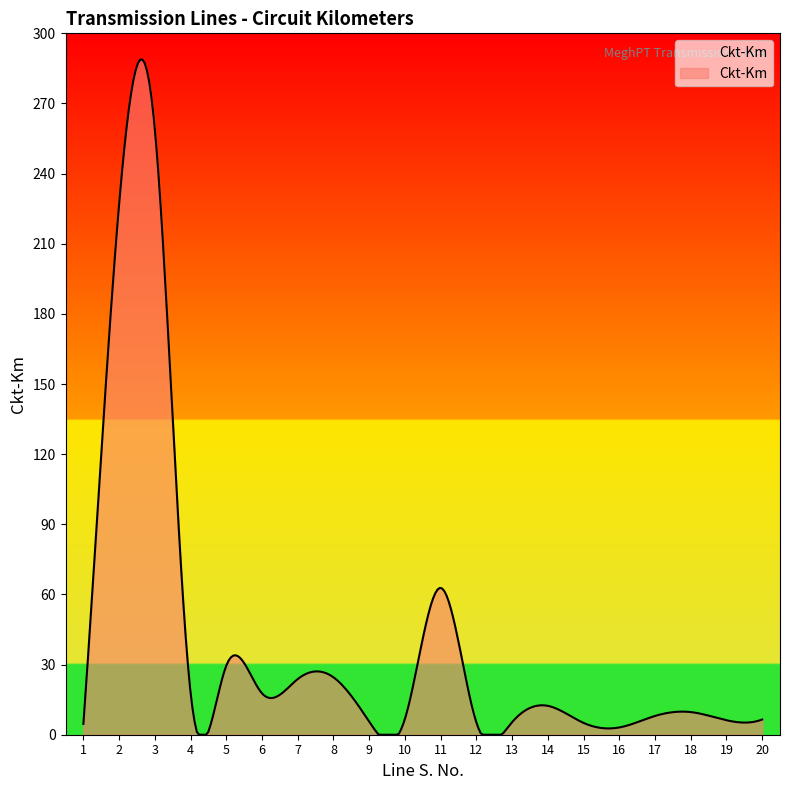

What is the greatest value displayed?

288.8